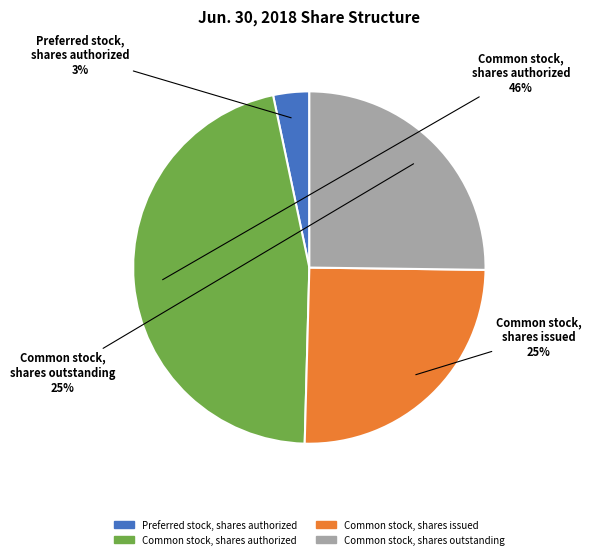

What percentage is the Common stock, shares authorized slice, to the nearest percent?

46%